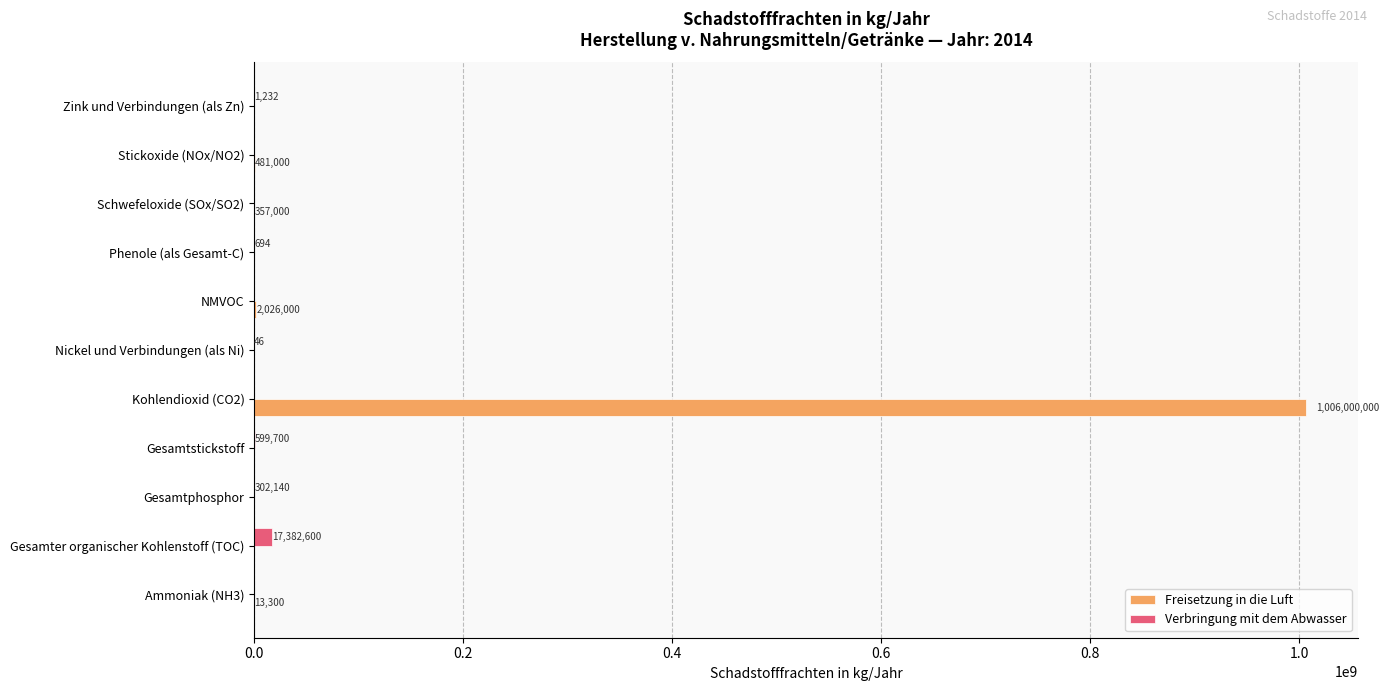

Which series has the largest range (max minus min)?

Freisetzung in die Luft